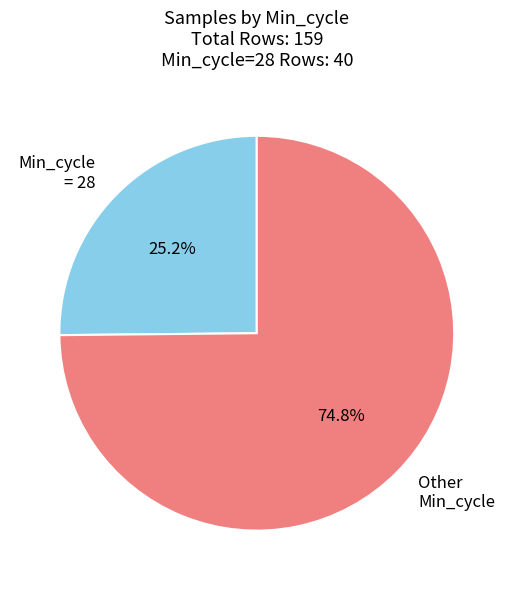

Rank the categories by value from lowest to highest.

Min_cycle = 28, Other Min_cycle